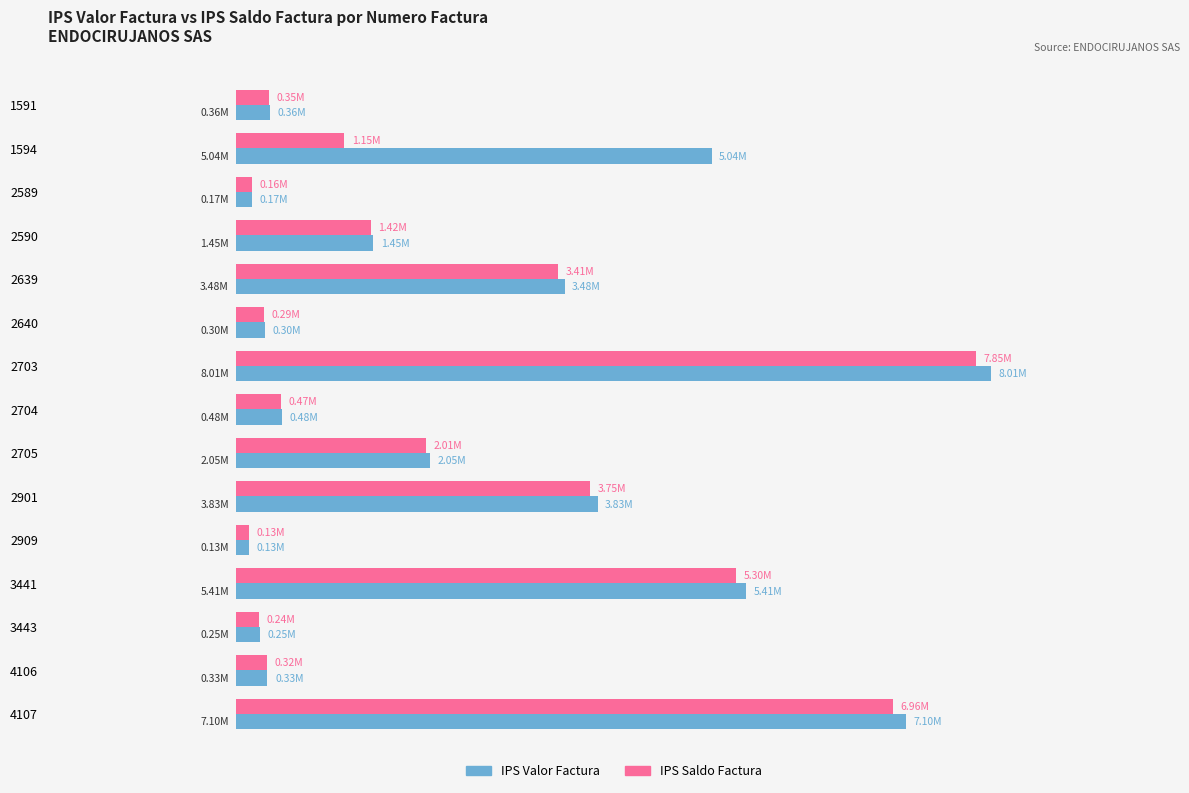

What position from the right is 0.2?

12